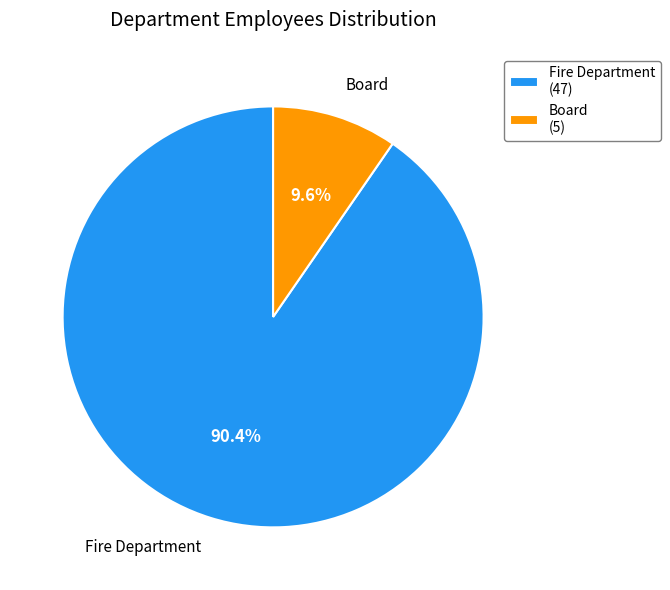

The Fire Department slice represents 81% of the pie. True or false?

False